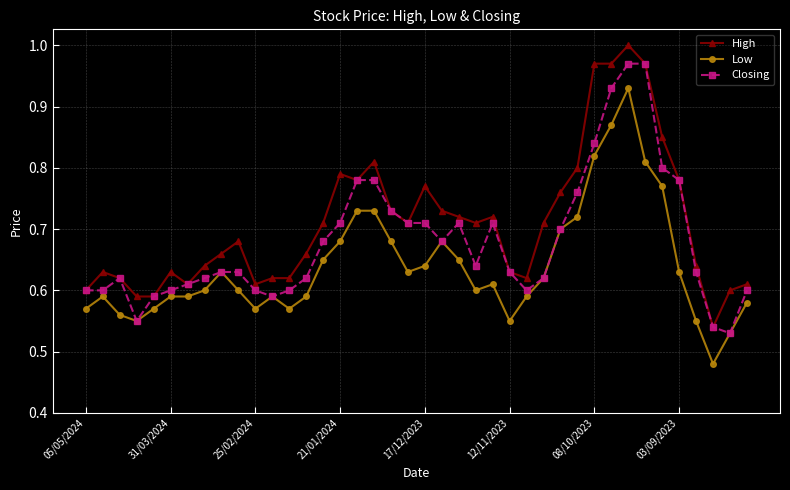

True or false: Closing has more than 0 interior local peaks.

True